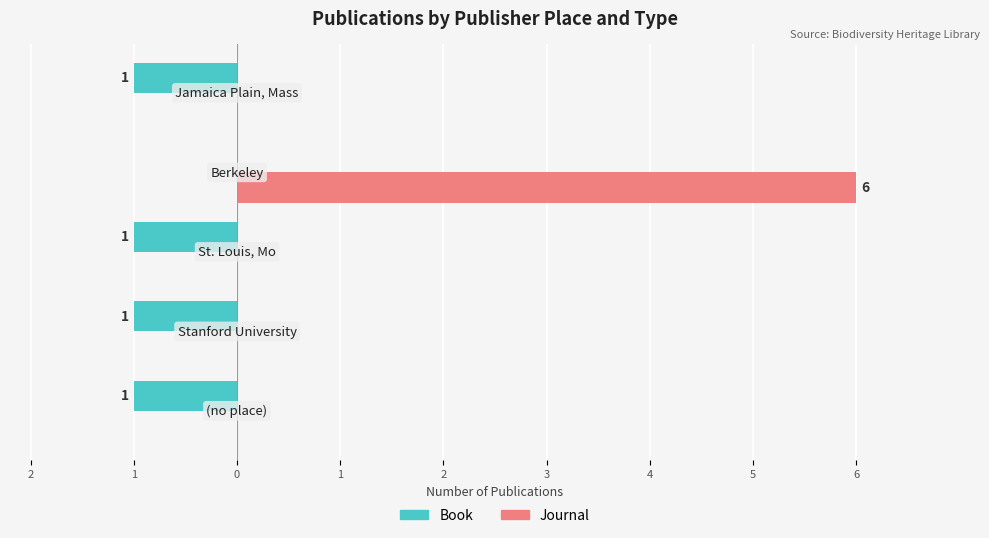

What are all the series names shown in the legend?

Book, Journal